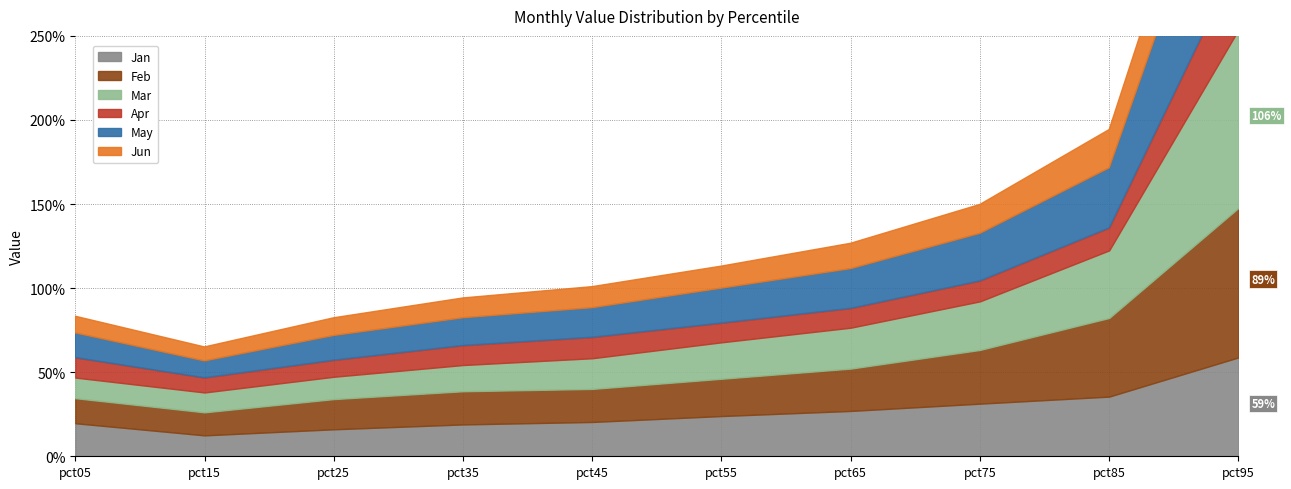

What is the highest value of the Mar series?

1.1